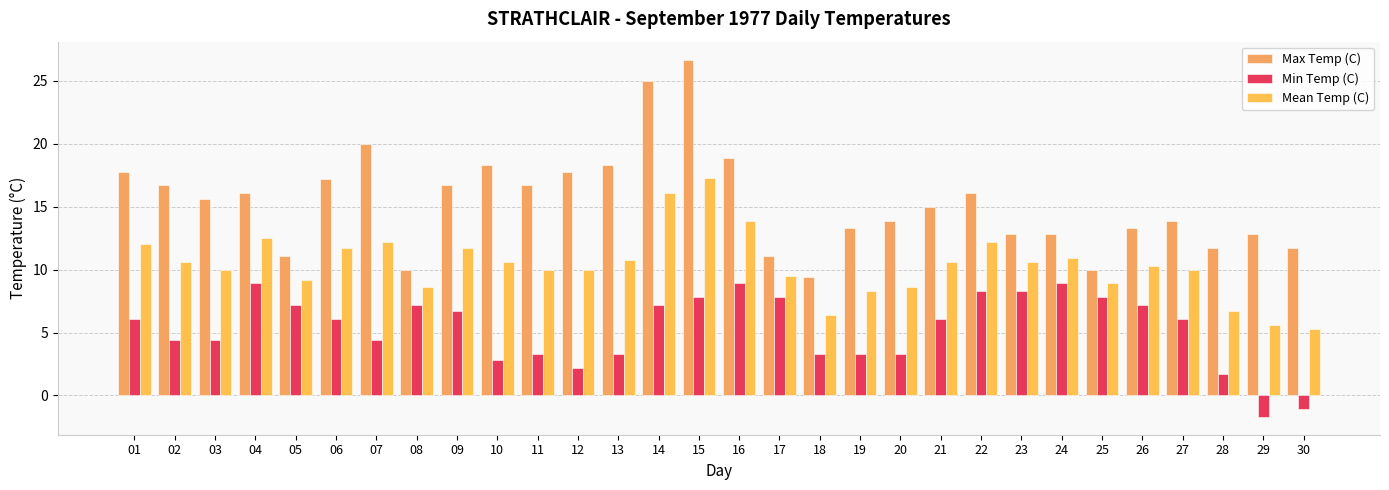

How many categories are shown in the chart?

30